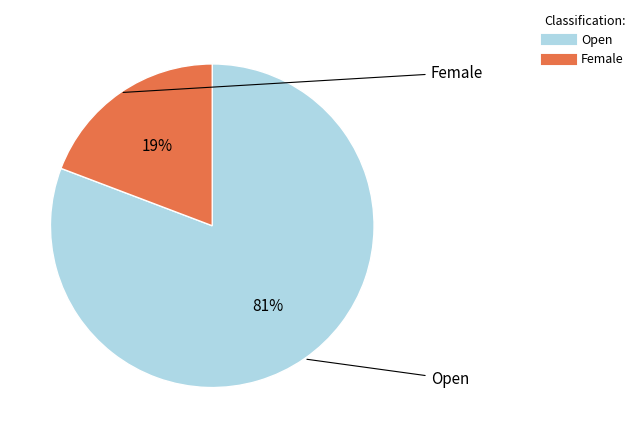

The Open slice represents 90% of the pie. True or false?

False